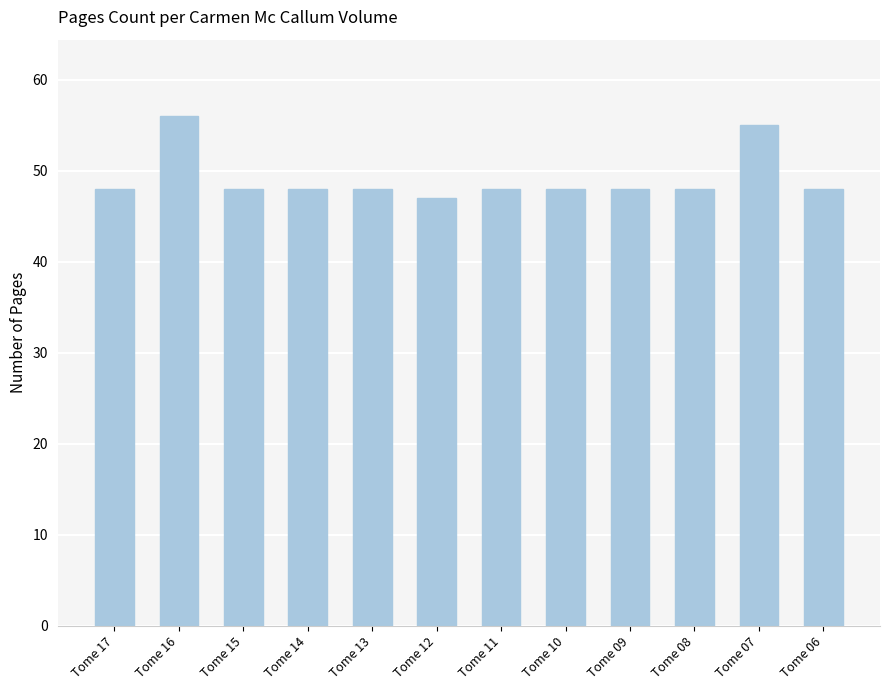

What is the value of the 11th bar from the left?

55